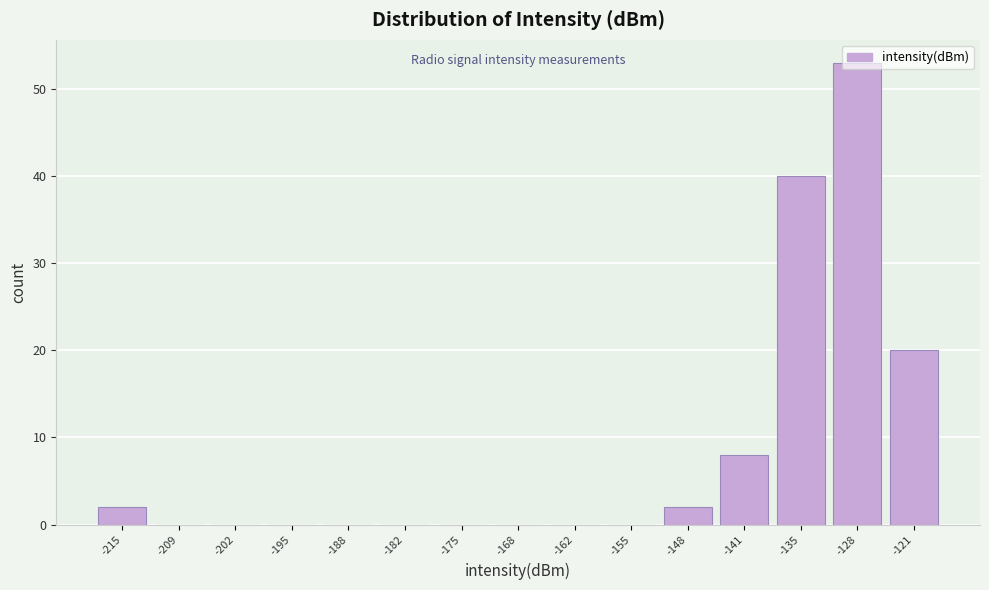

Reading left to right, transcribe this chart: for each bar, give the range it covers on the x-axis and its height. Neither the bar edges nor the heights are printed on the chart, so give them approximately, as read against the axes.

-219 to -212: 2
-212 to -205: 0
-205 to -198: 0
-198 to -192: 0
-192 to -185: 0
-185 to -178: 0
-178 to -172: 0
-172 to -165: 0
-165 to -158: 0
-158 to -151: 0
-151 to -145: 2
-145 to -138: 8
-138 to -131: 40
-131 to -125: 53
-125 to -118: 20